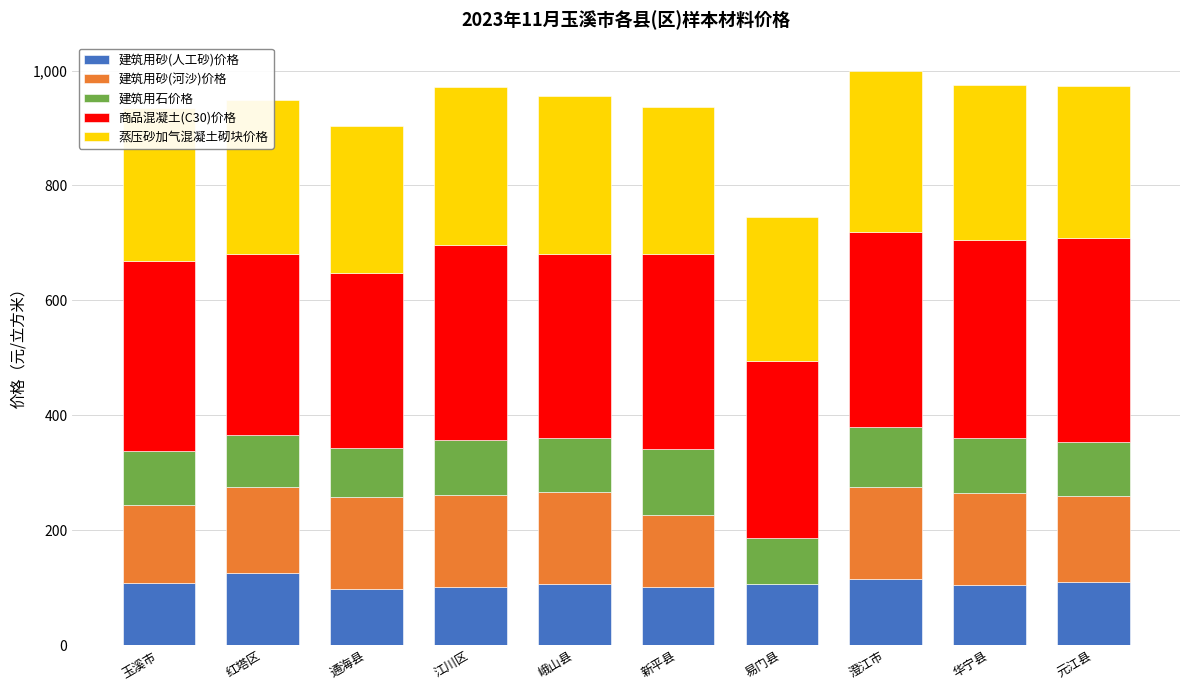

What is the total value across all series at 通海县?

903.0